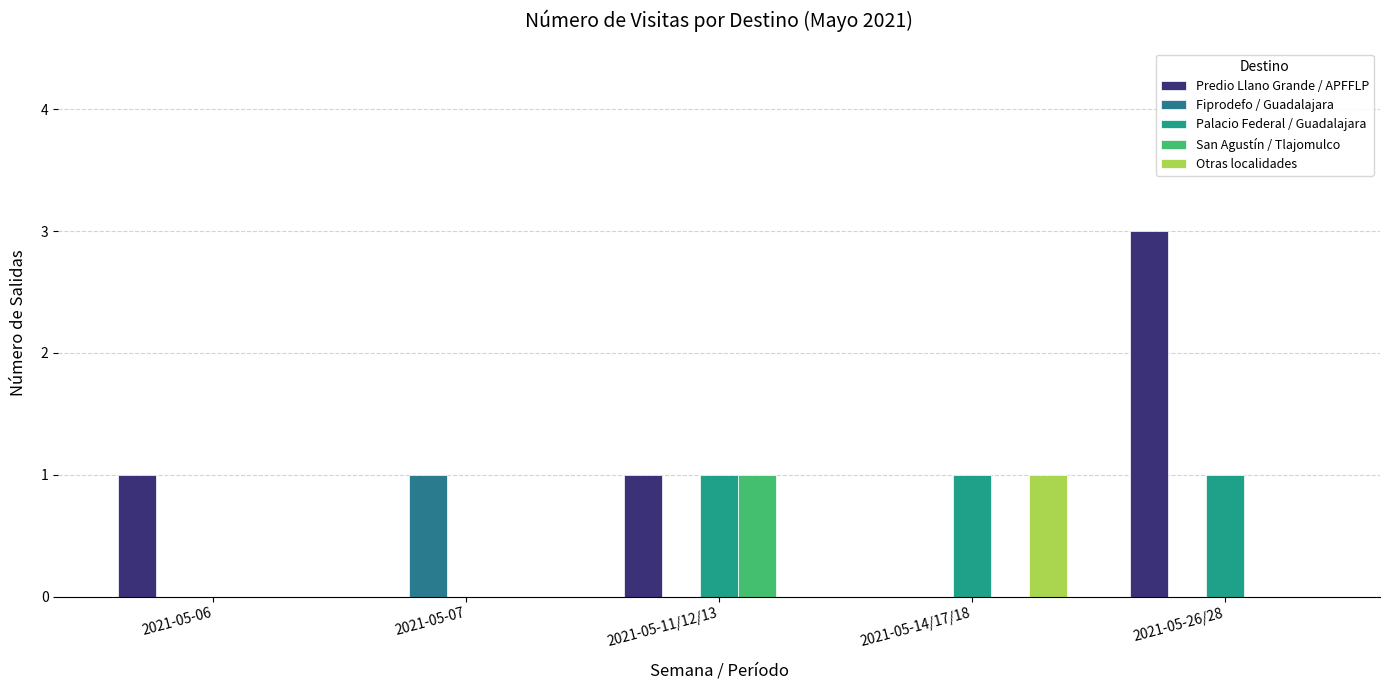

Are the bars grouped side by side (vs. stacked)?

Yes